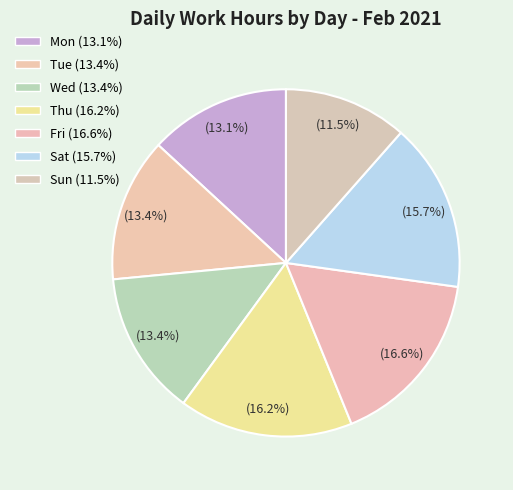

Which has a higher value, Sat or Mon?

Sat